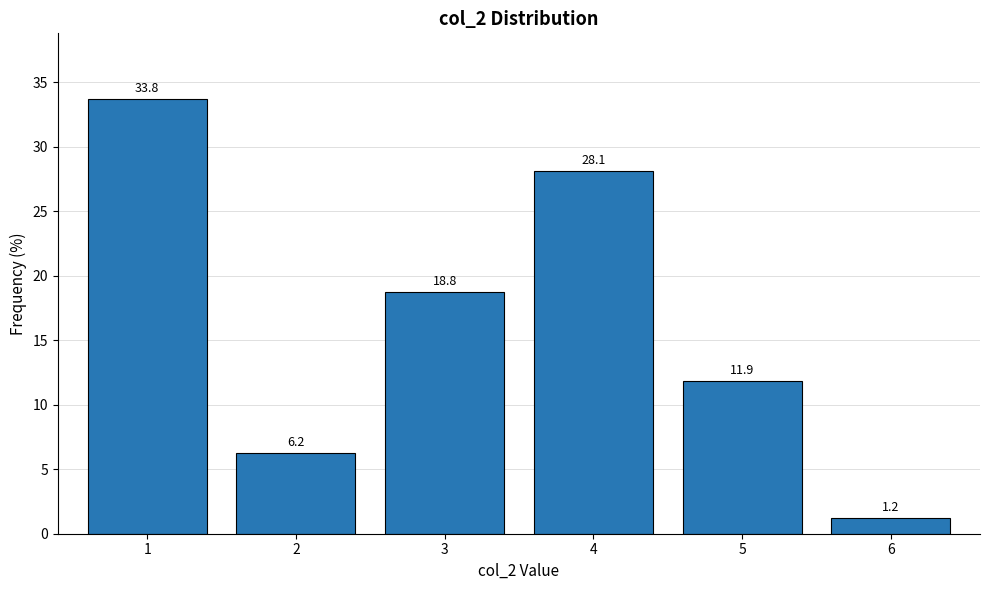

What is the average value?

16.7